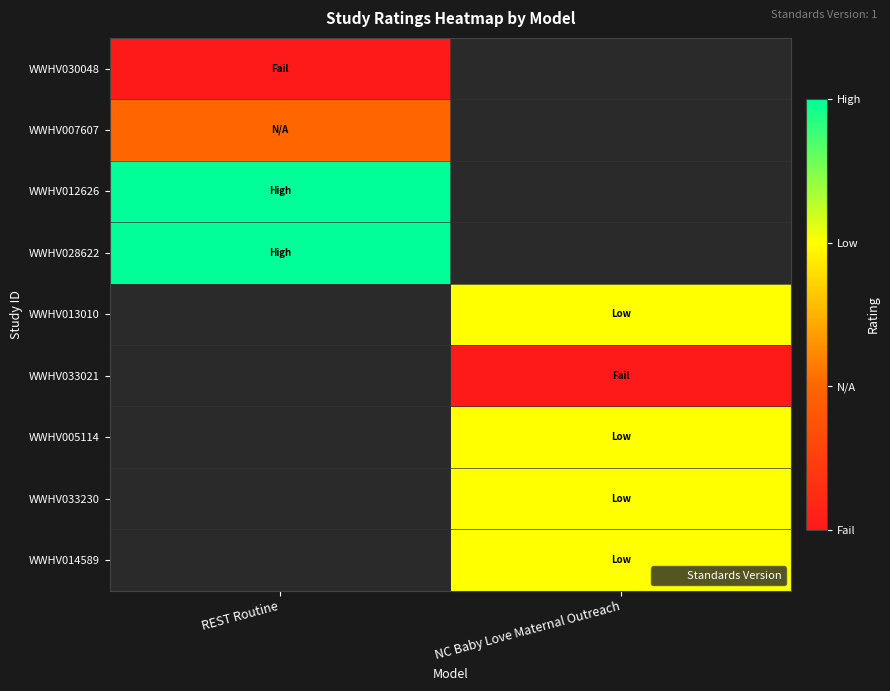

At which category does the chart reach its peak across all series?

REST Routine